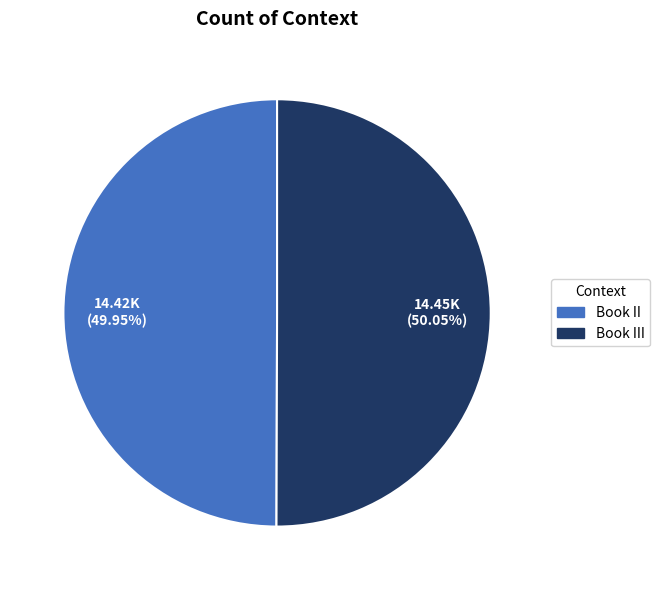

Is there any slice that represents more than half of the pie?

Yes